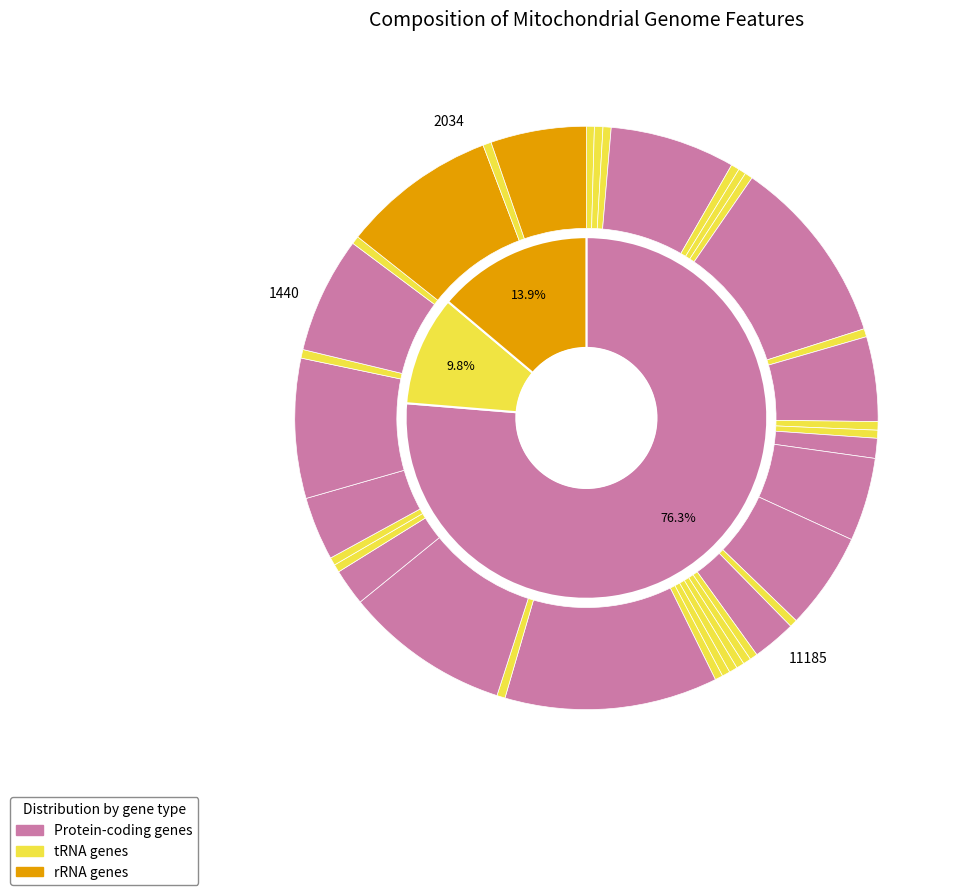

How many segments does this pie chart have?

37